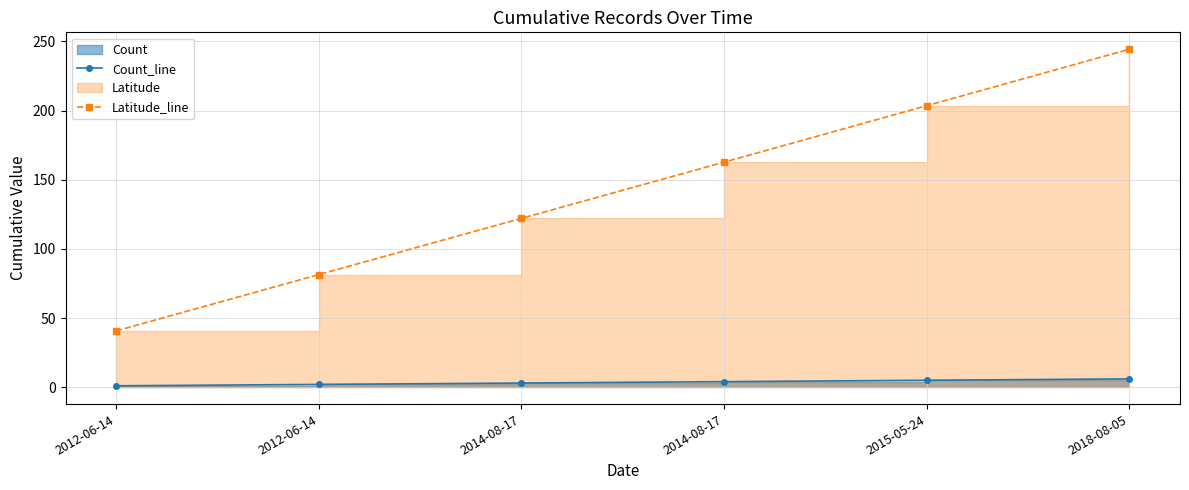

True or false: Latitude_line has more than 0 points higher than both neighbors.

False